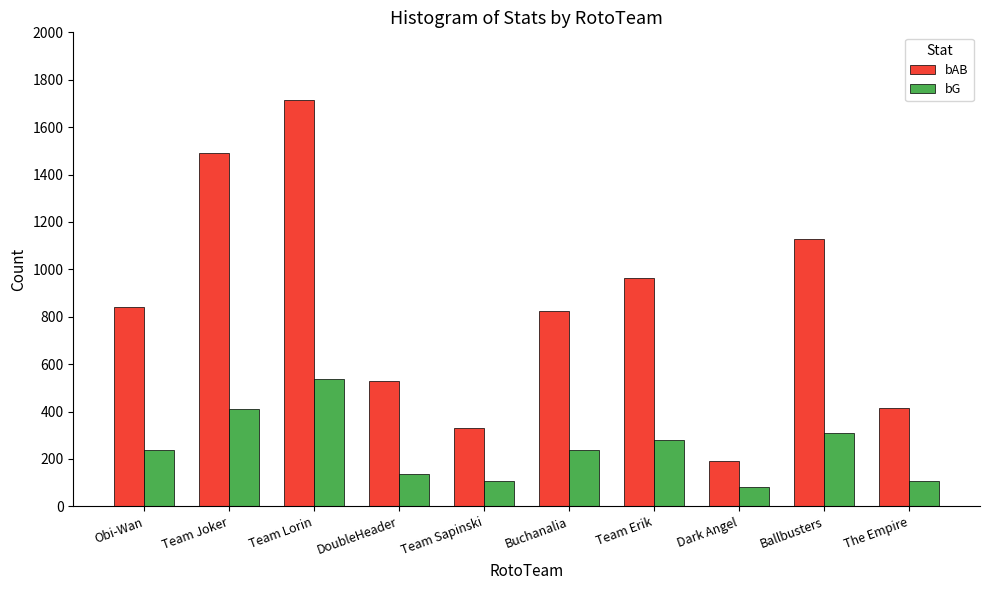

The value of bAB at Dark Angel is 190. True or false?

True